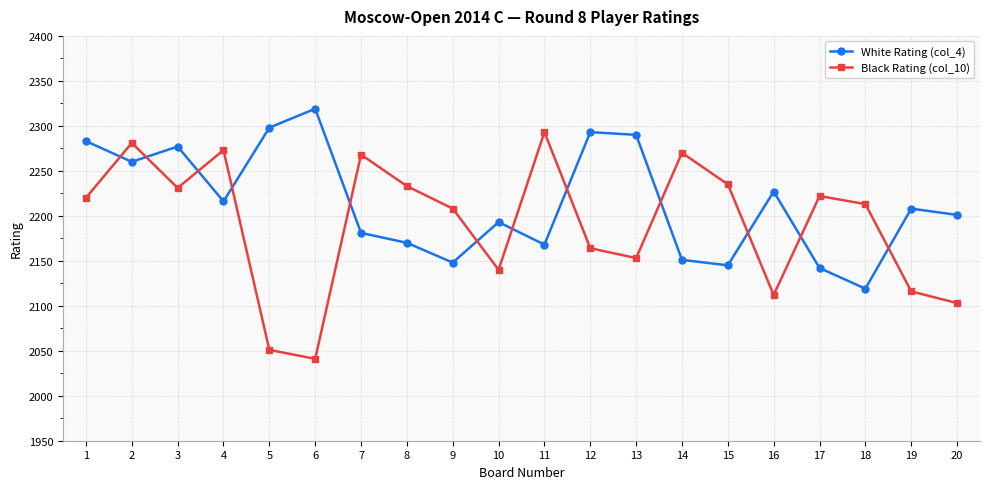

At 17, list the series in order from smallest to largest.

White Rating (col_4), Black Rating (col_10)